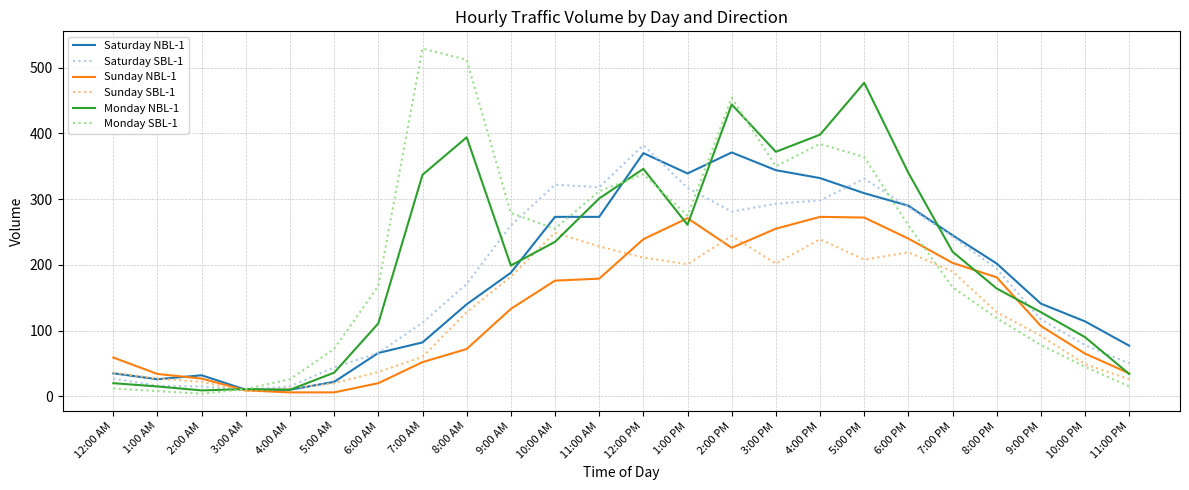

What is the highest value of the Monday NBL-1 series?

477